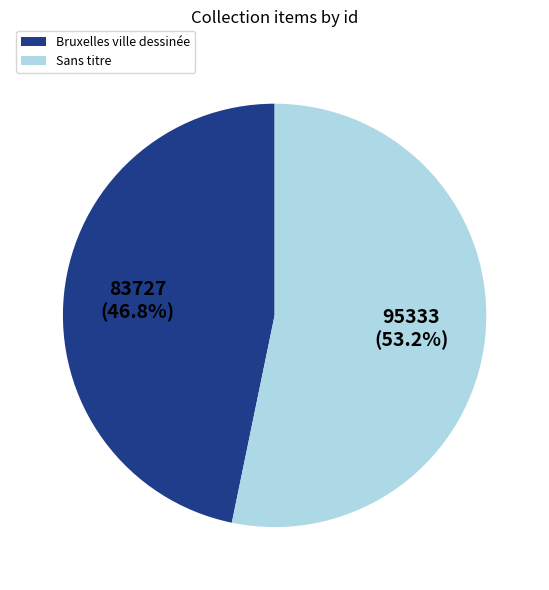

Which has a higher value, Sans titre or Bruxelles ville dessinée?

Sans titre